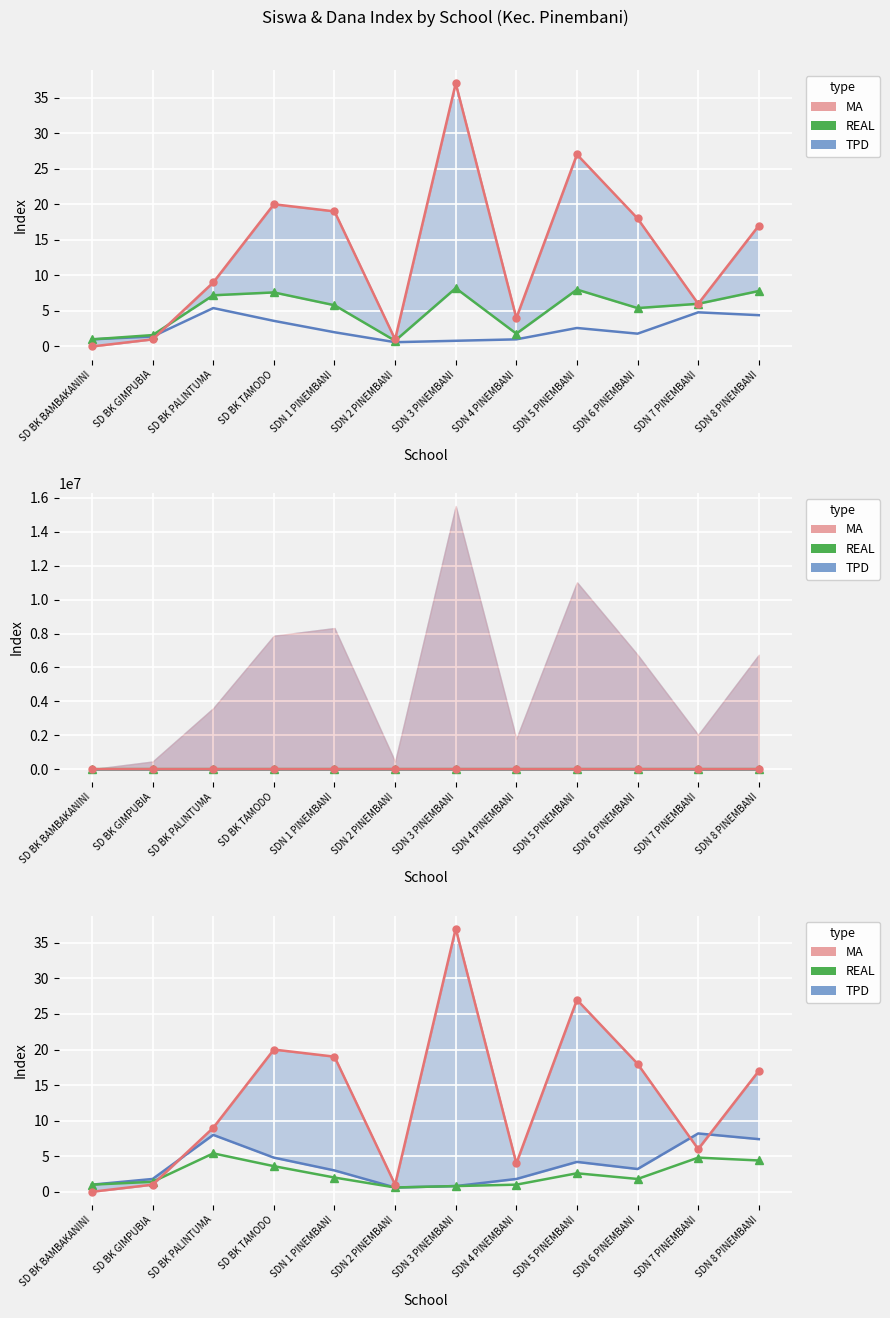

What is the difference between the maximum and minimum values in the TPD series?

7.6